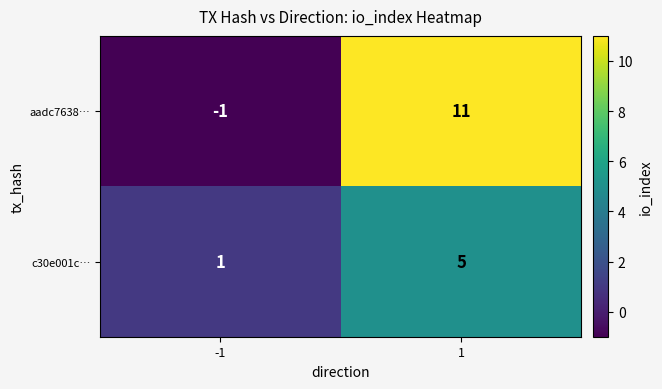

What is the greatest value displayed?

11